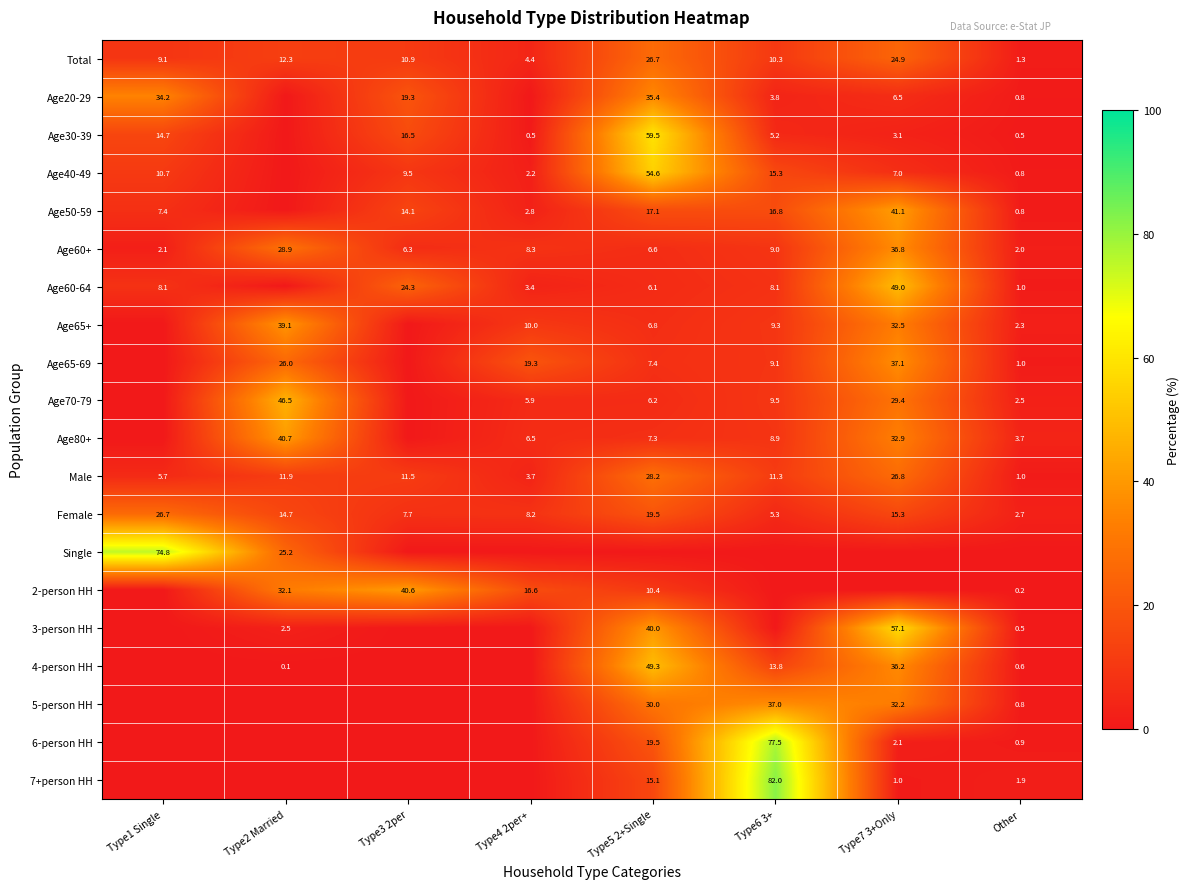

What is the difference between the maximum and minimum values in the Female series?

24.0